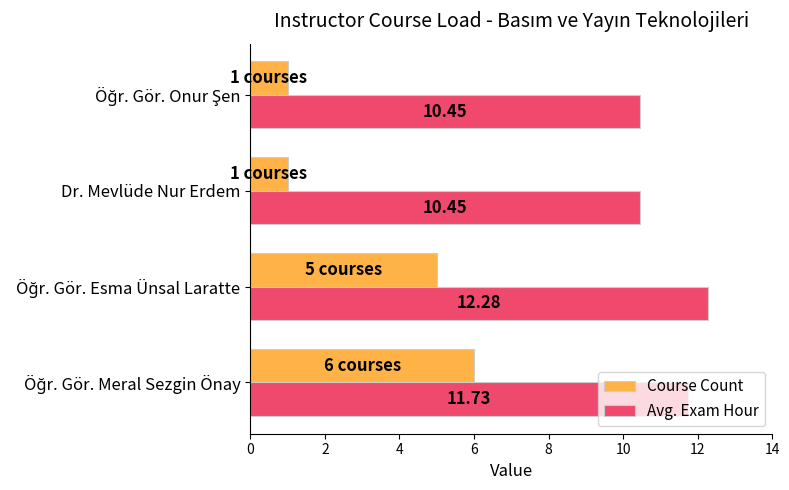

Rank the series by their average value, from highest to lowest.

Avg. Exam Hour, Course Count